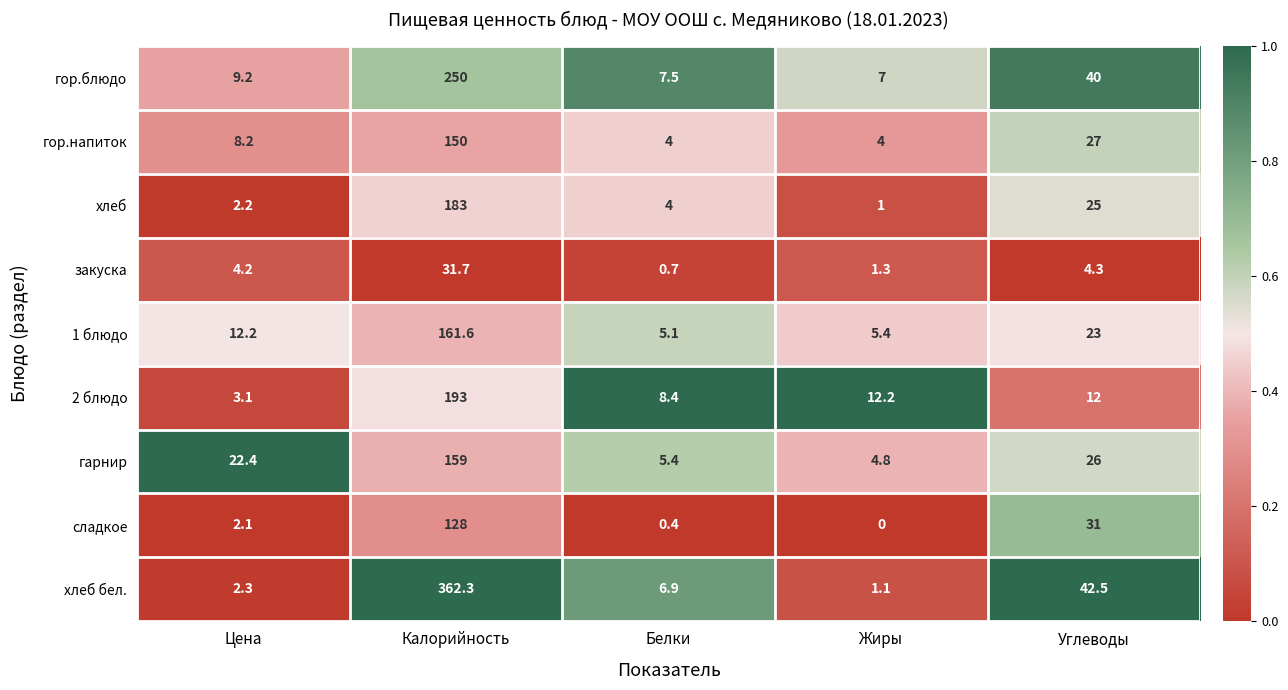

Which series has the largest total across all categories?

хлеб бел.